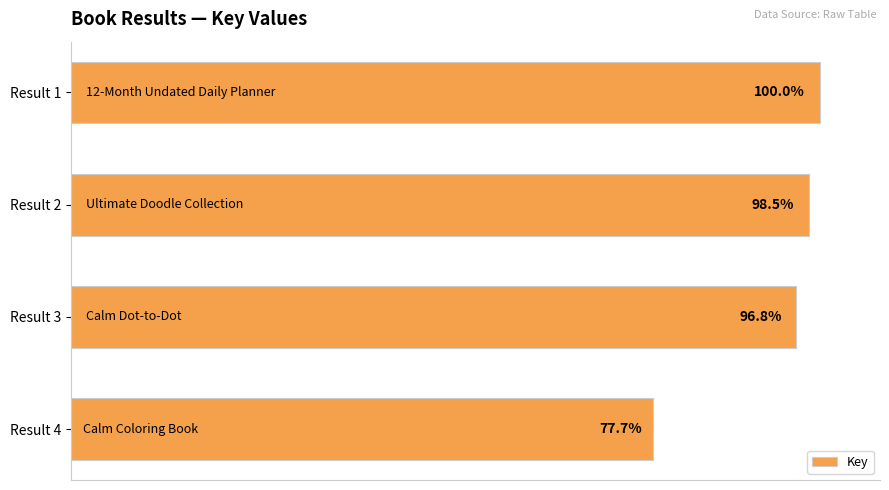

Are the bars horizontal?

Yes